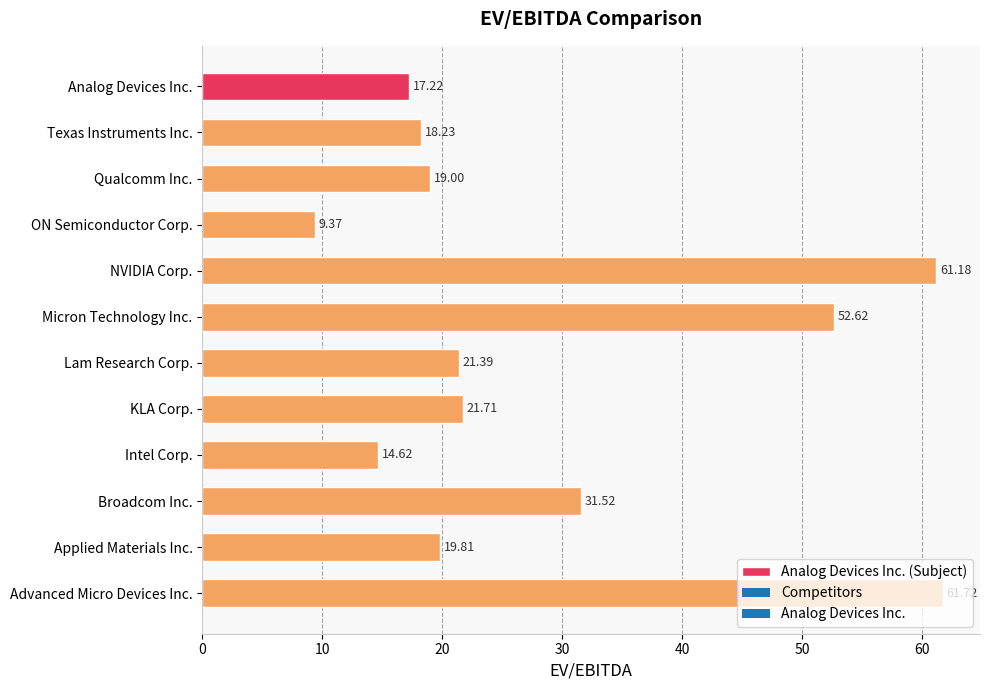

Rank the categories by value from lowest to highest.

ON Semiconductor Corp., Intel Corp., Analog Devices Inc., Texas Instruments Inc., Qualcomm Inc., Applied Materials Inc., Lam Research Corp., KLA Corp., Broadcom Inc., Micron Technology Inc., NVIDIA Corp., Advanced Micro Devices Inc.